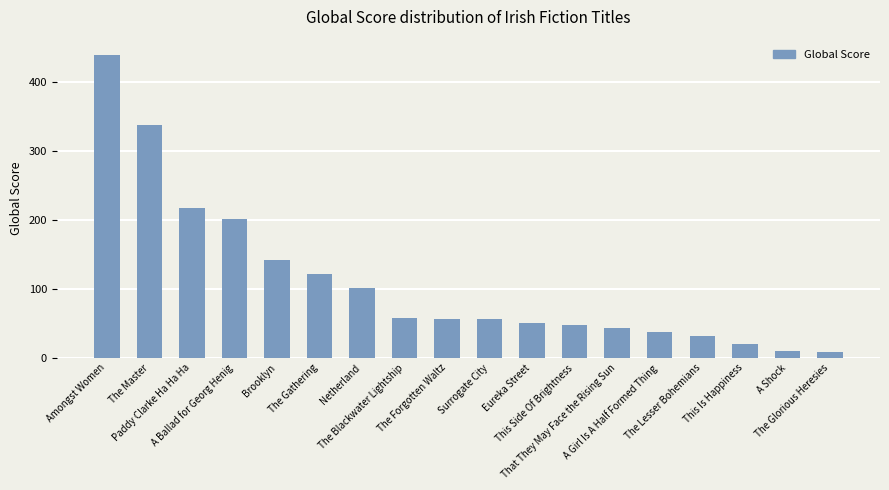

How many data points does each series have?

18